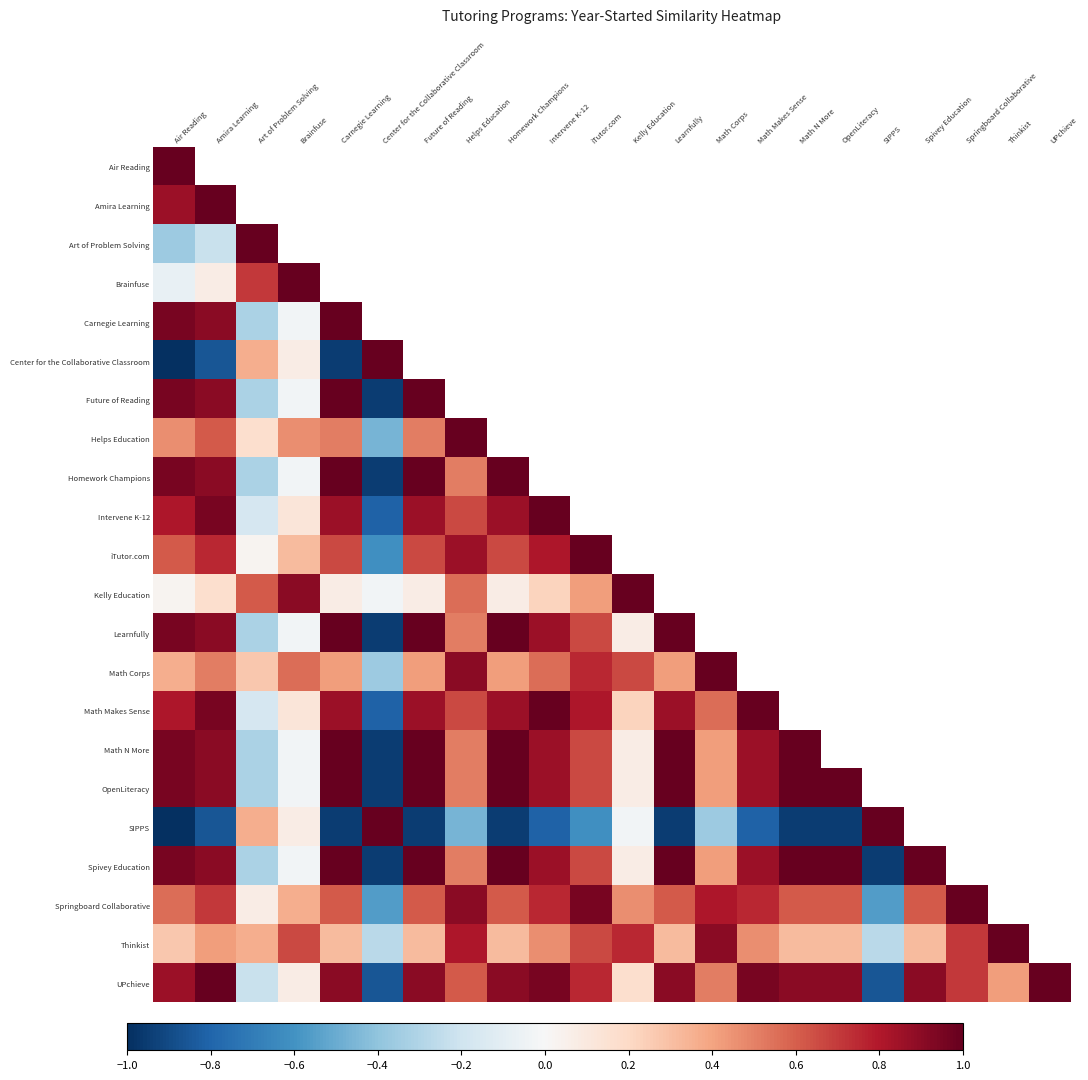

Which has a higher value, Amira Learning or Helps Education?

Helps Education